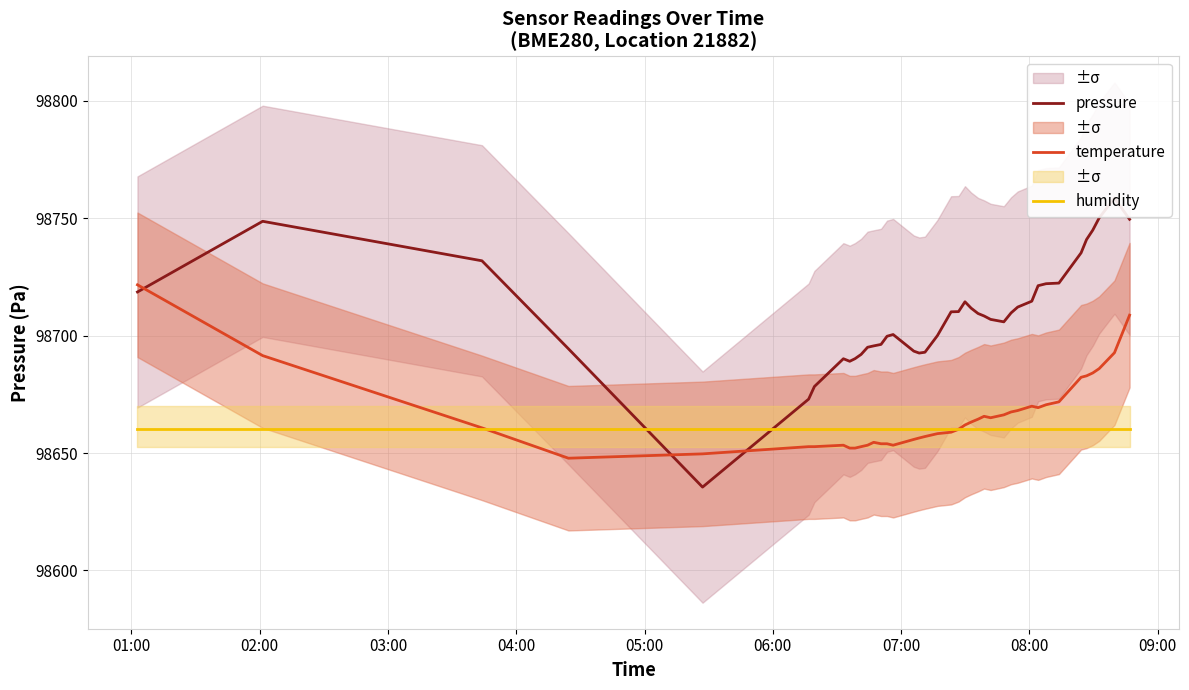

How many data points does each series have?

40